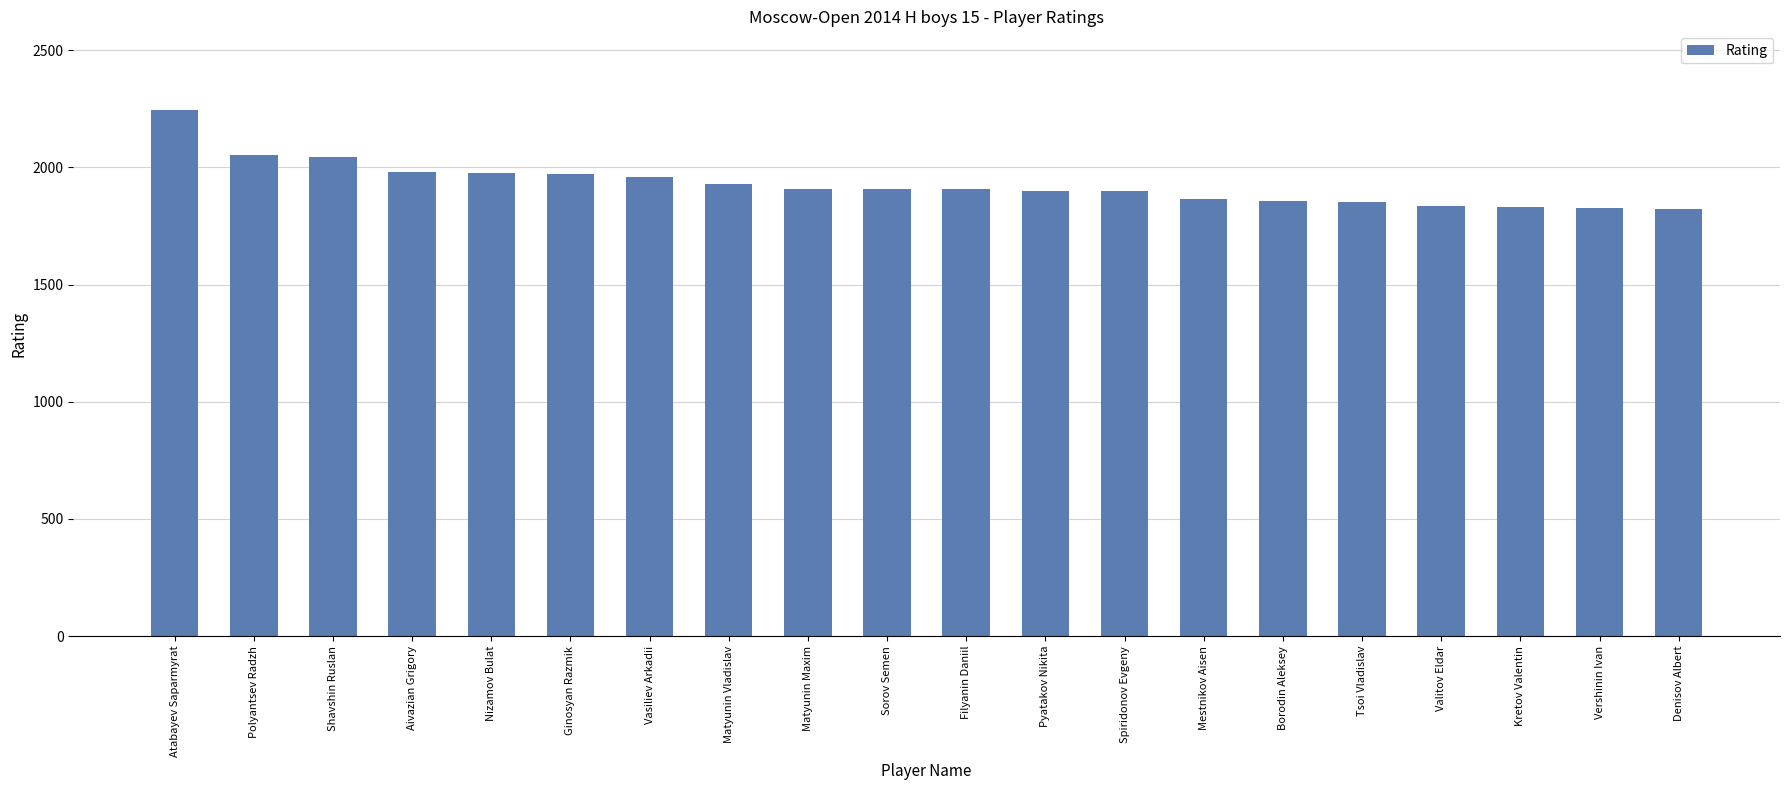

How many values are below 1909?

10